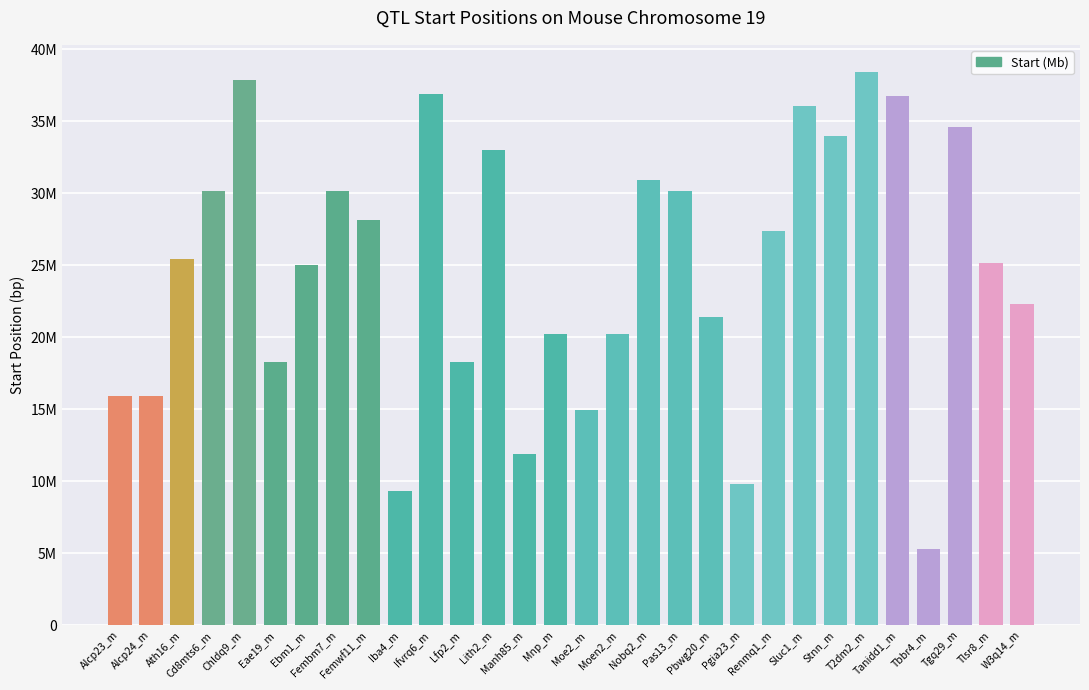

Are the bars horizontal?

No